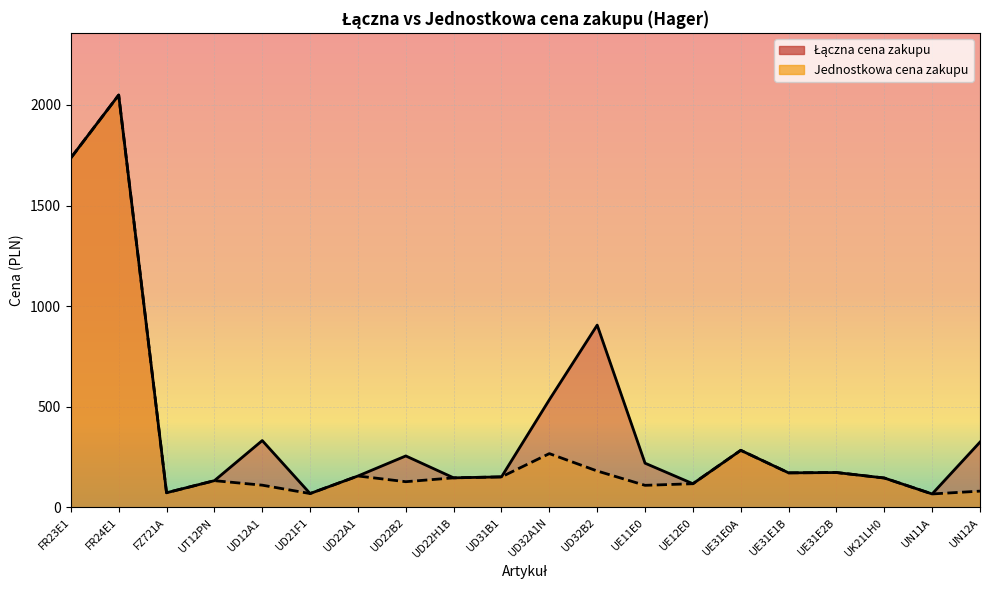

Reading left to right, transcribe all the data shown in this chart.

Łączna cena zakupu: FR23E1=1736.4	FR24E1=2049.0	FZ721A=73.2	UT12PN=133.2	UD12A1=332.4	UD21F1=69.2	UD22A1=156.4	UD22B2=256.0	UD22H1B=147.2	UD31B1=152.0	UD32A1N=535.2	UD32B2=906.0	UE11E0=220.0	UE12E0=118.0	UE31E0A=284.0	UE31E1B=172.0	UE31E2B=173.6	UK21LH0=146.4	UN11A=67.2	UN12A=324.8
Jednostkowa cena zakupu: FR23E1=1736.4	FR24E1=2049.0	FZ721A=73.2	UT12PN=133.2	UD12A1=110.8	UD21F1=69.2	UD22A1=156.4	UD22B2=128.0	UD22H1B=147.2	UD31B1=152.0	UD32A1N=267.6	UD32B2=181.2	UE11E0=110.0	UE12E0=118.0	UE31E0A=284.0	UE31E1B=172.0	UE31E2B=173.6	UK21LH0=146.4	UN11A=67.2	UN12A=81.2